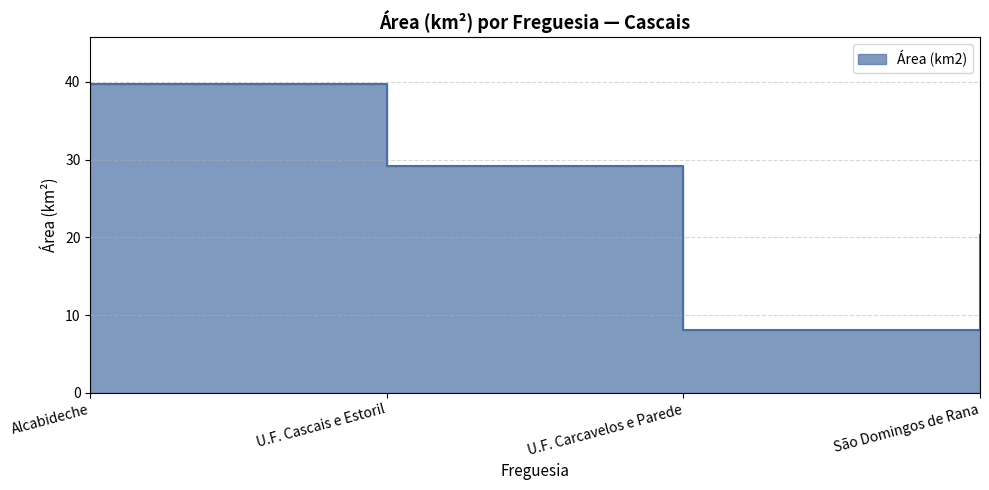

Does the chart display data point markers on the line(s)?

No